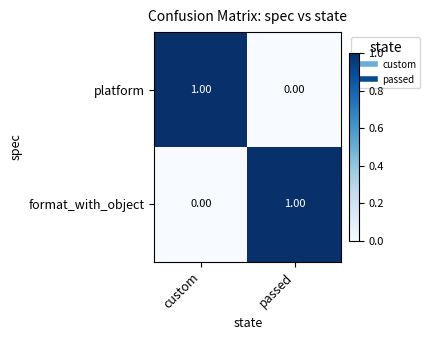

List the labels in order of platform value, smallest first.

passed, custom